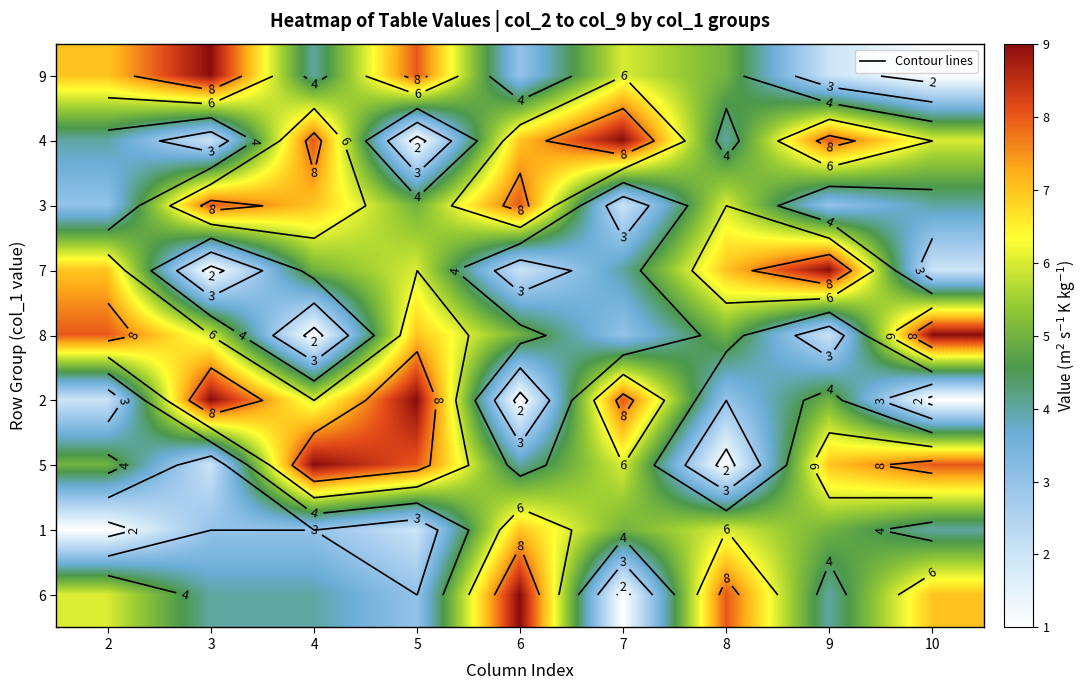

What is the difference between the highest and lowest values at 10?

8